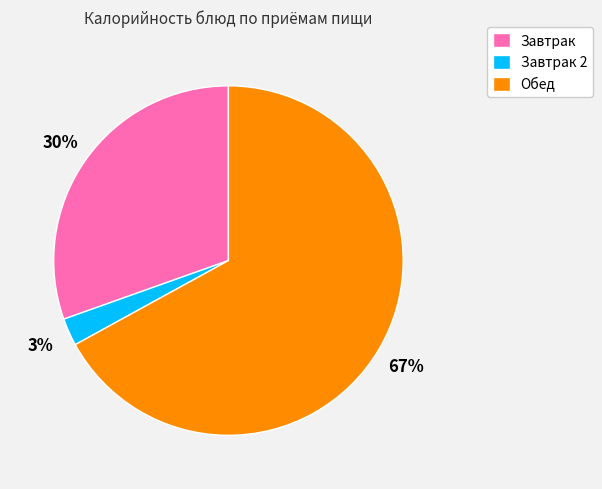

To the nearest percent, what percentage of the pie is Обед?

67%